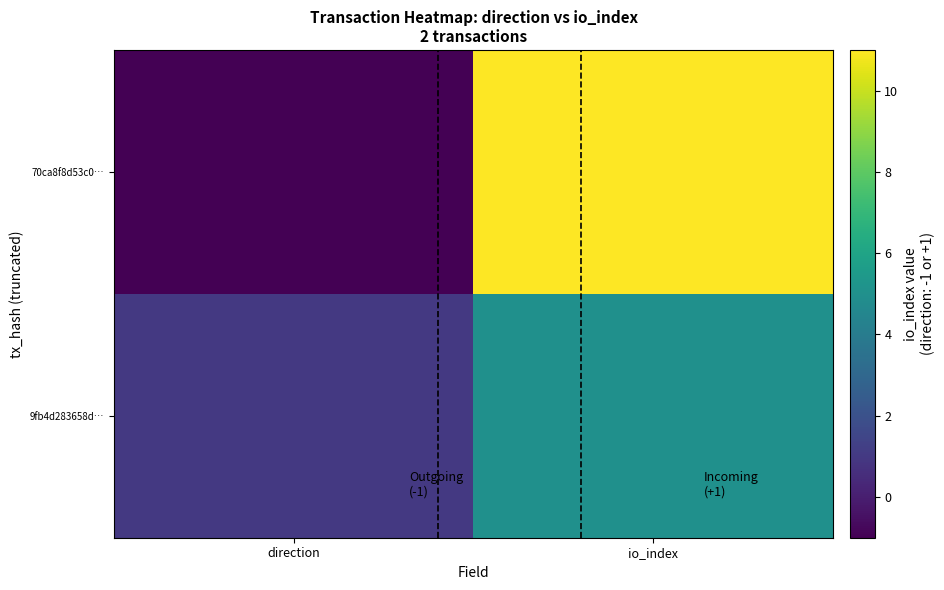

Reading left to right, what are all the values shown in this chart?

70ca8f8d53c0…: direction=-1	io_index=11
9fb4d283658d…: direction=1	io_index=5